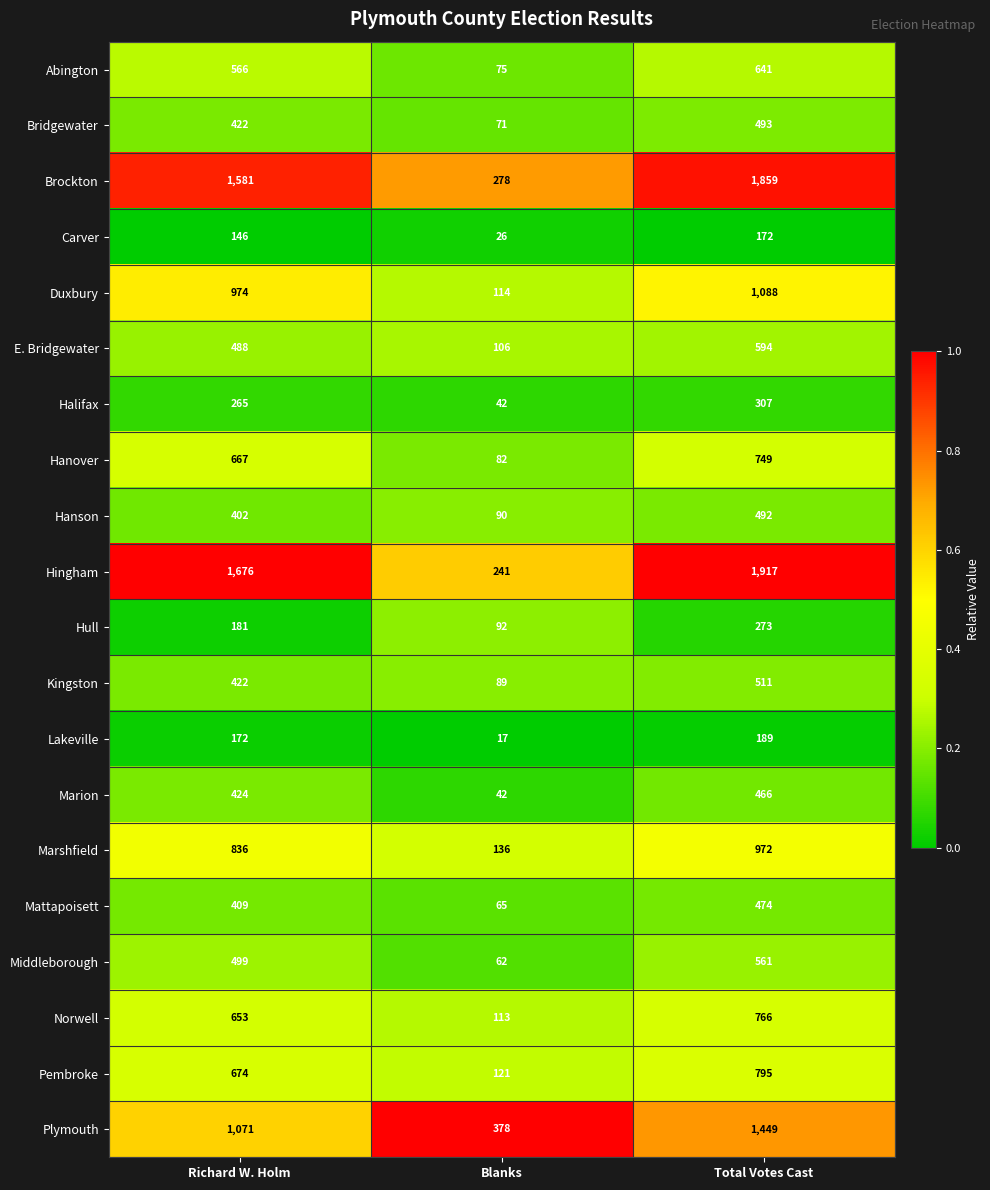

Which series changed the most between Richard W. Holm and Total Votes Cast?

Plymouth